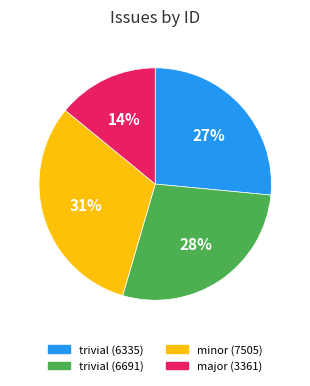

What is the ratio of the value at trivial (6691) to the value at major (3361)?

2.0